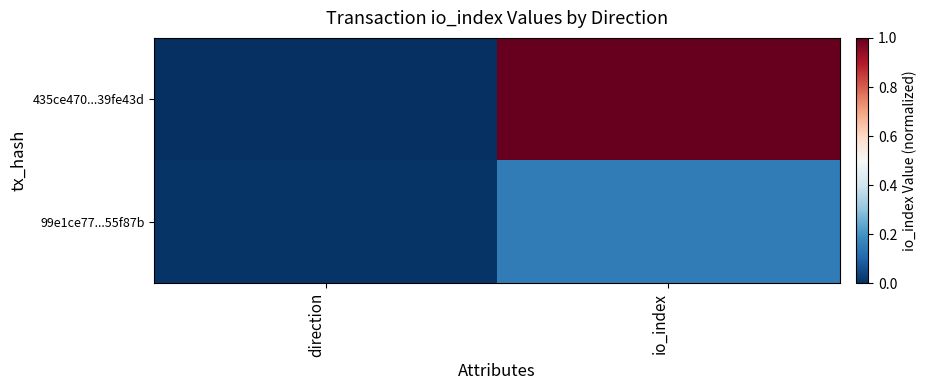

Which series has the largest total across all categories?

435ce470...39fe43d